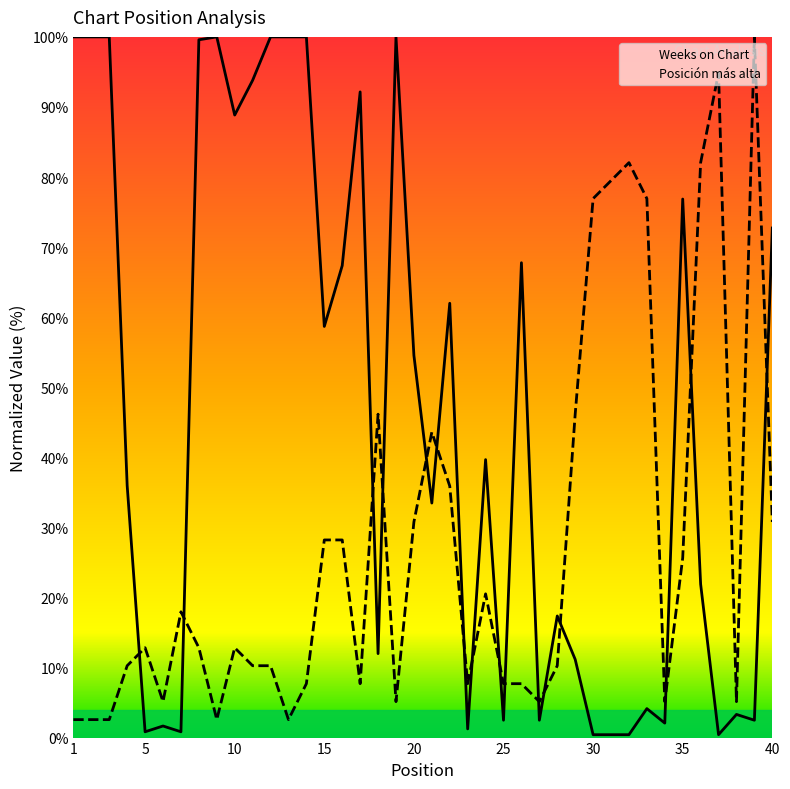

At which category is the sum across all series the highest?

8